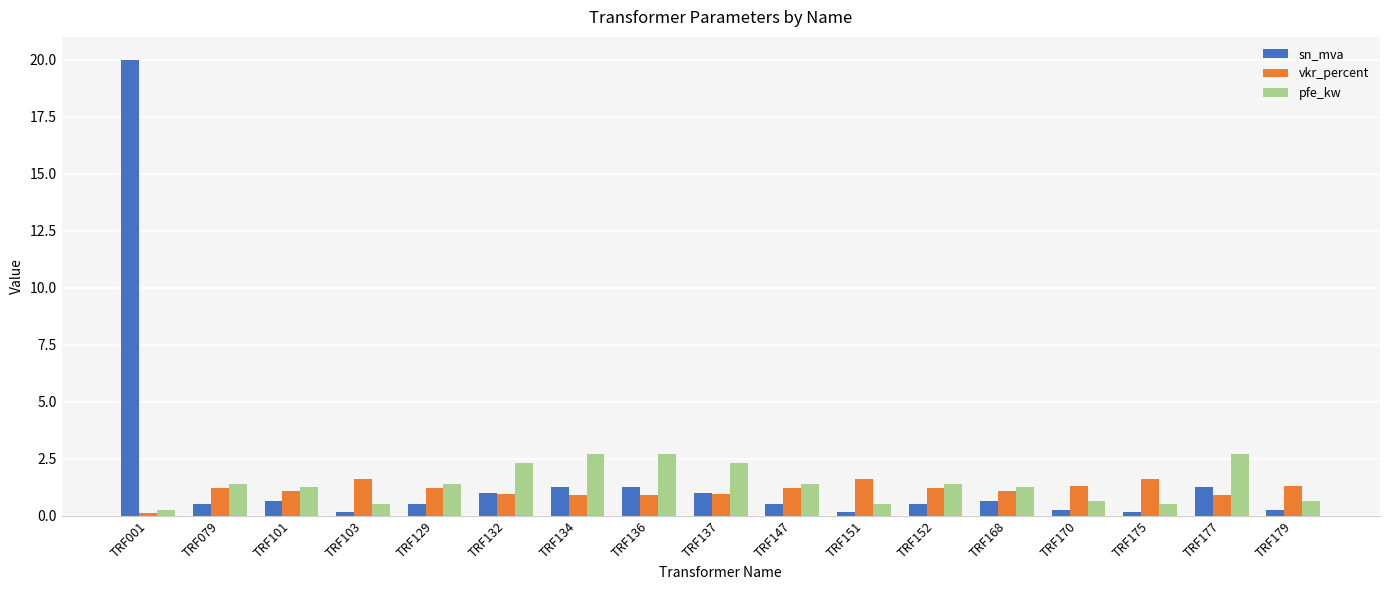

Rank the series at TRF103 from highest to lowest value.

vkr_percent, pfe_kw, sn_mva